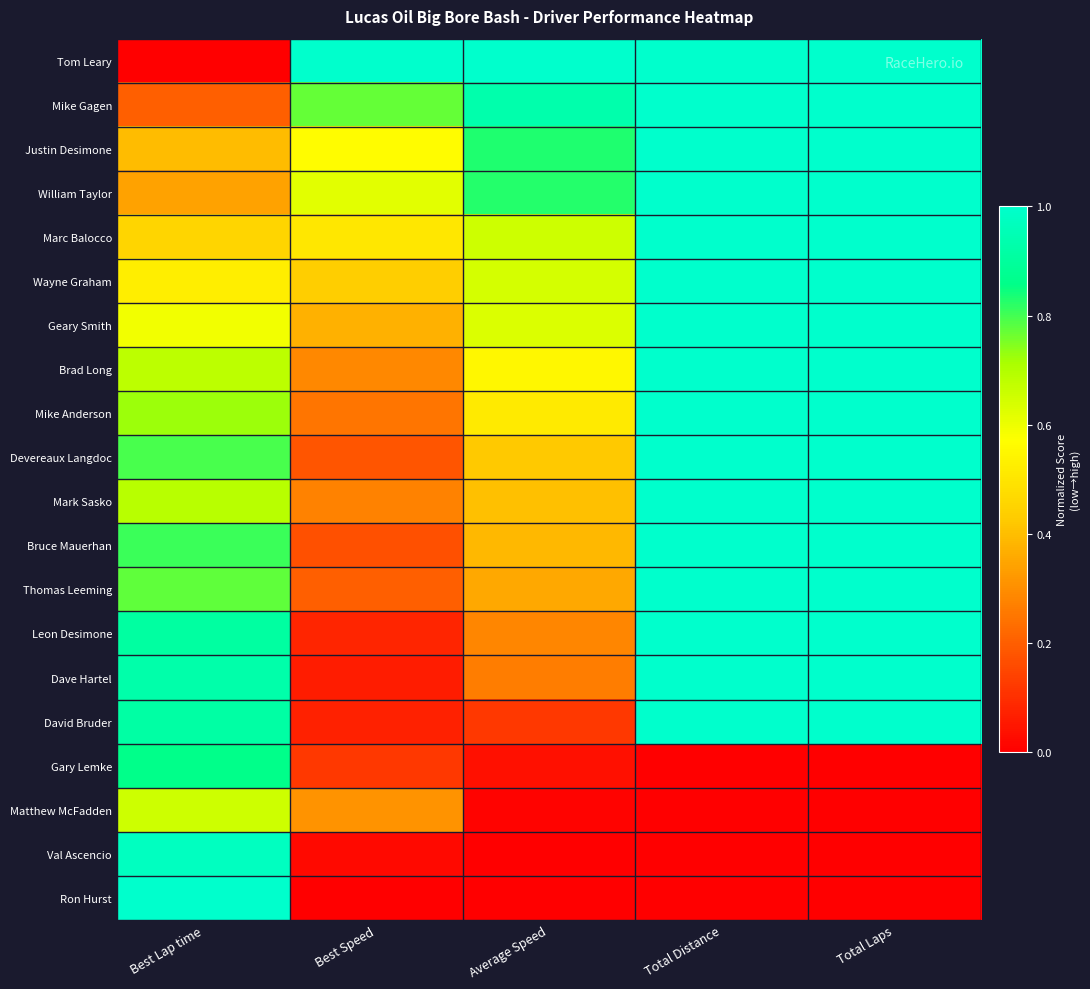

At which category is the sum across all series the highest?

Total Distance